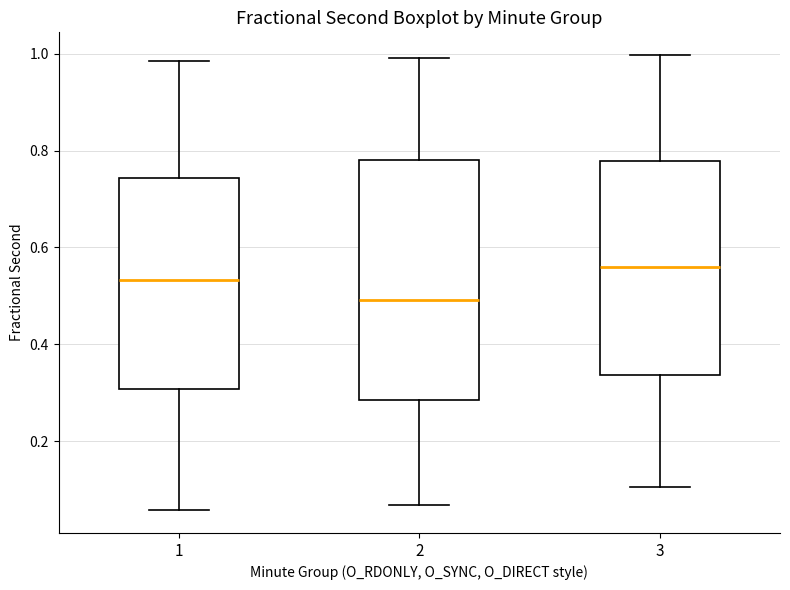

Which box has the highest median line?

3